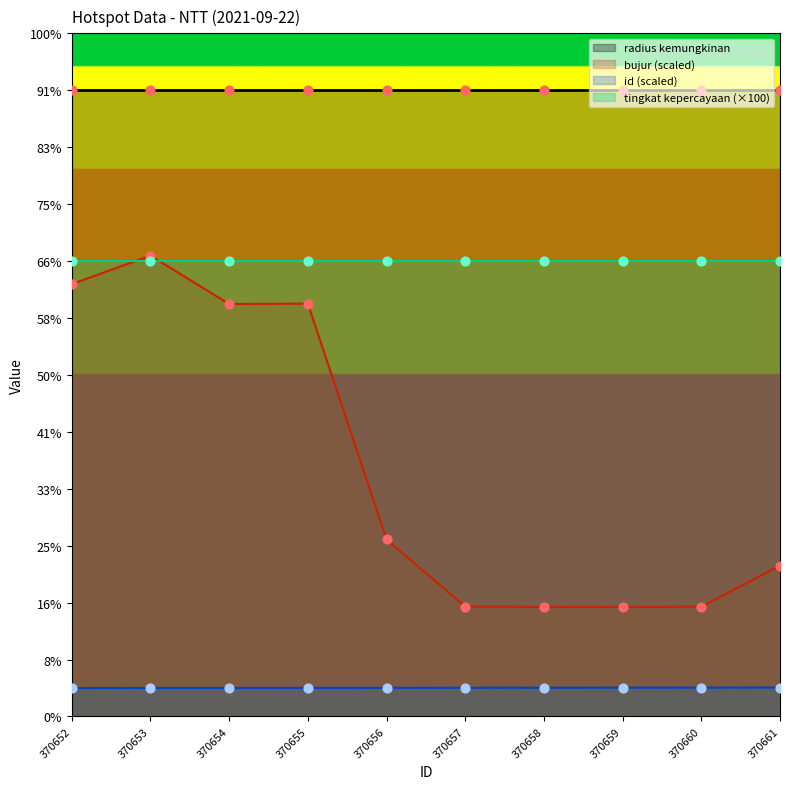

Which series contains the lowest Y value?

id_norm